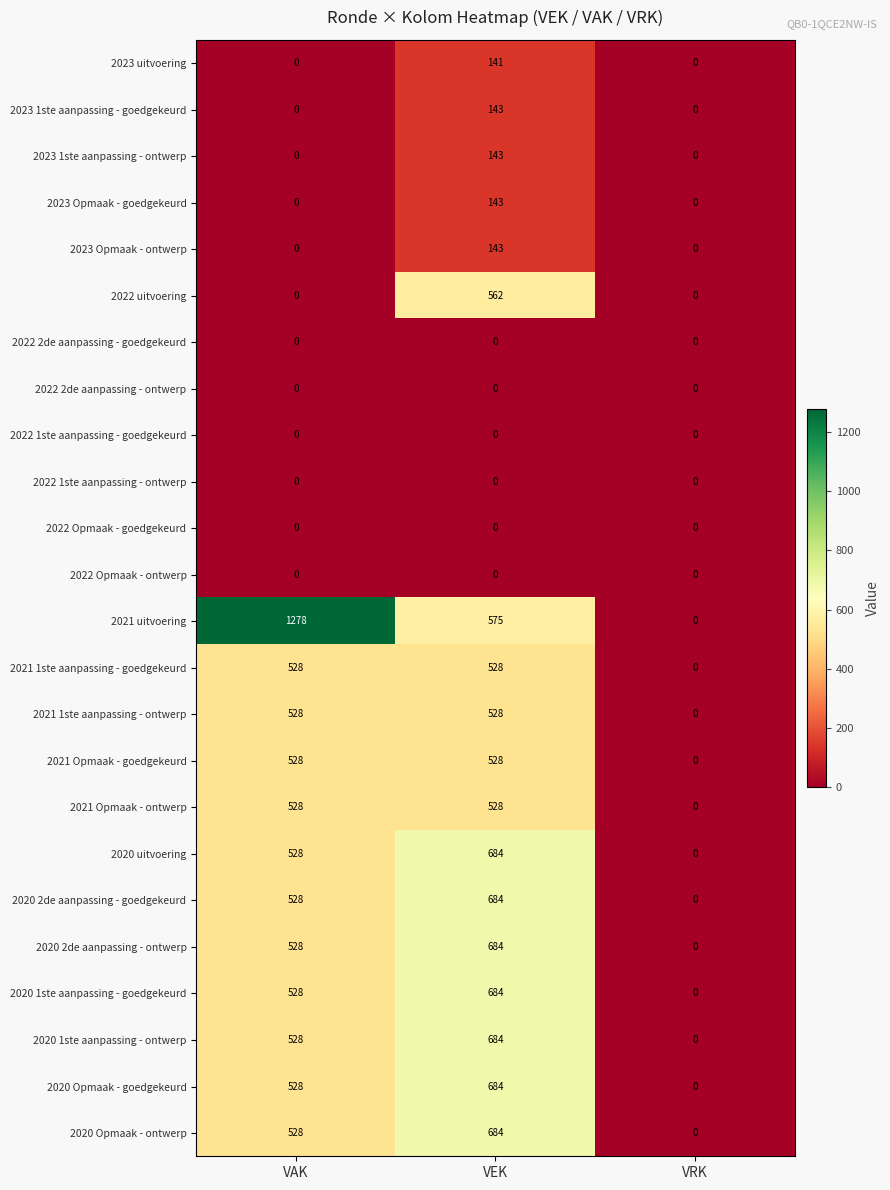

What is the sum of all 2023 Opmaak - ontwerp values?

143